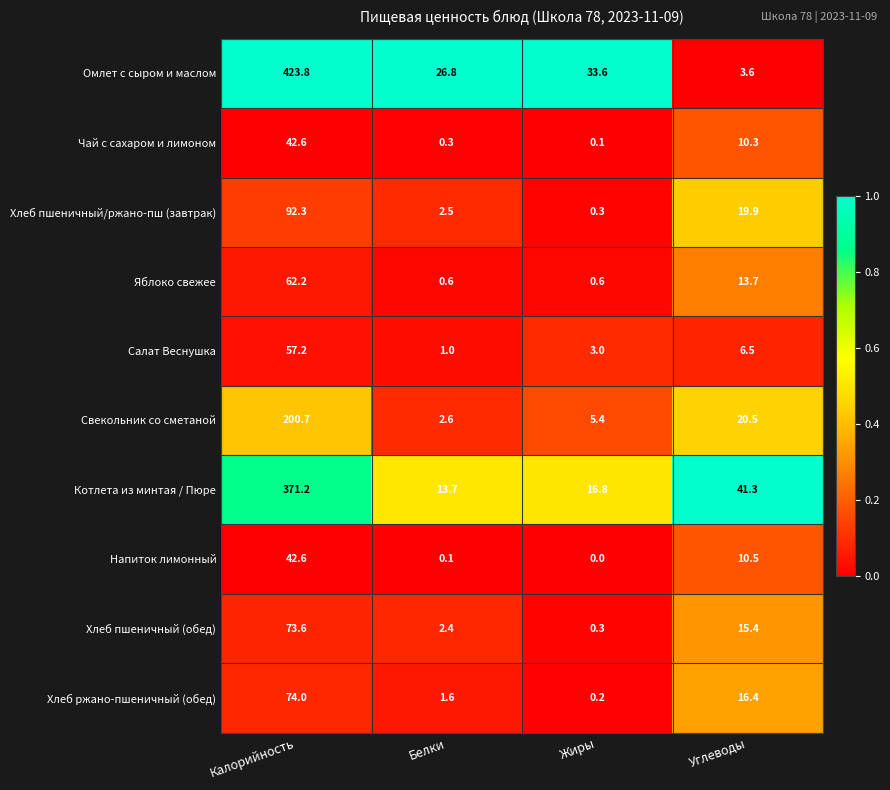

True or false: Омлет с сыром и маслом has a value of 26.8 at Белки.

True